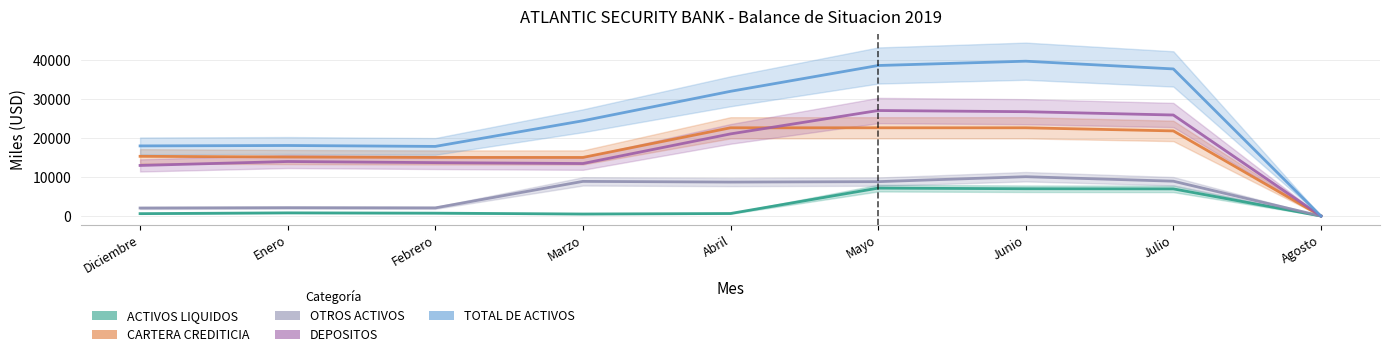

Which series has the largest range (max minus min)?

TOTAL DE ACTIVOS